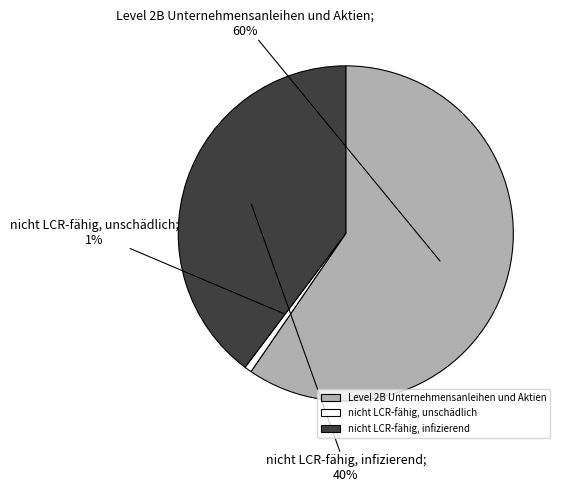

Which category has the smallest portion of the pie?

nicht LCR-fähig, unschädlich